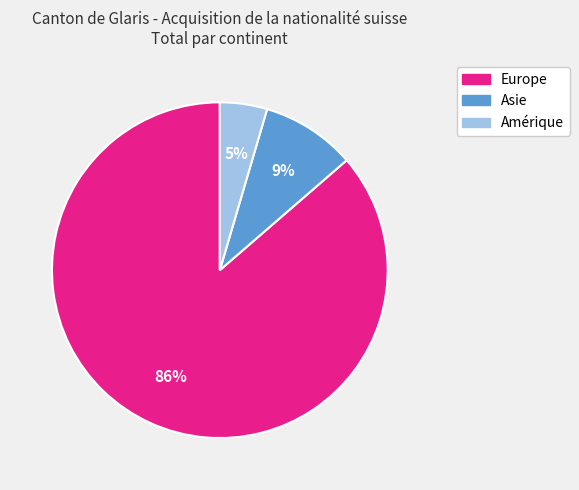

Count the number of slices in the pie.

3